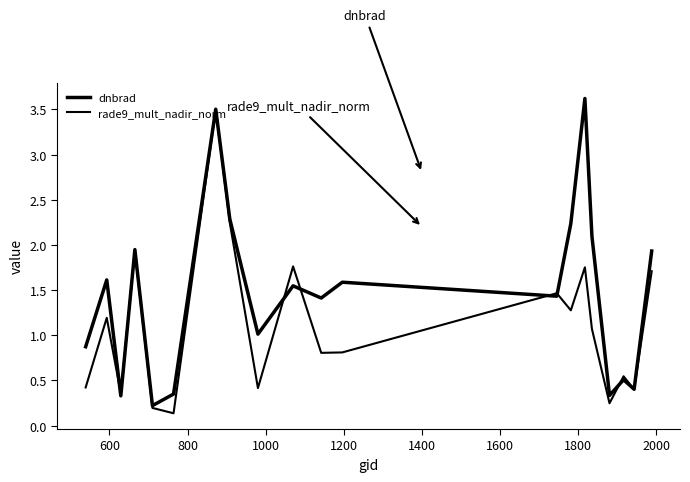

How many lines are shown in the chart?

2